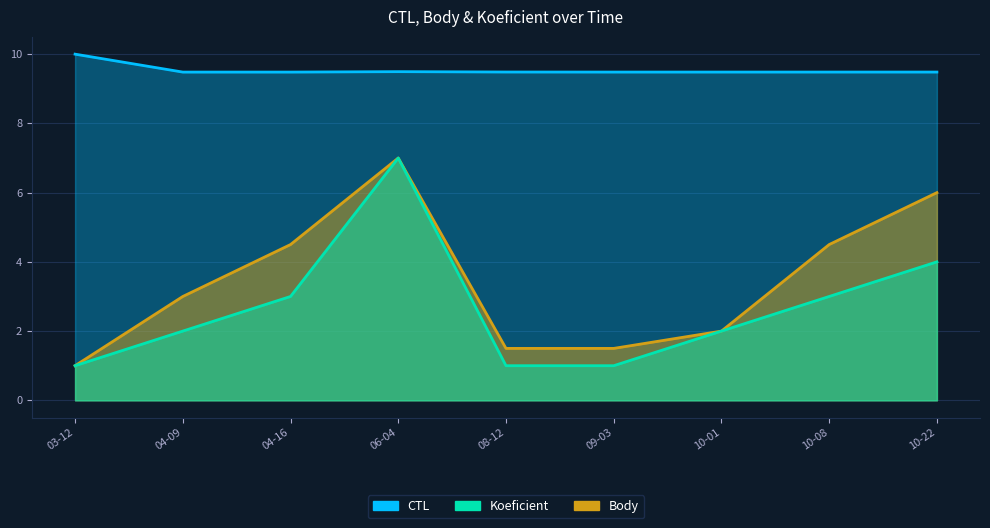

How many values in the Koeficient series exceed 2?

4